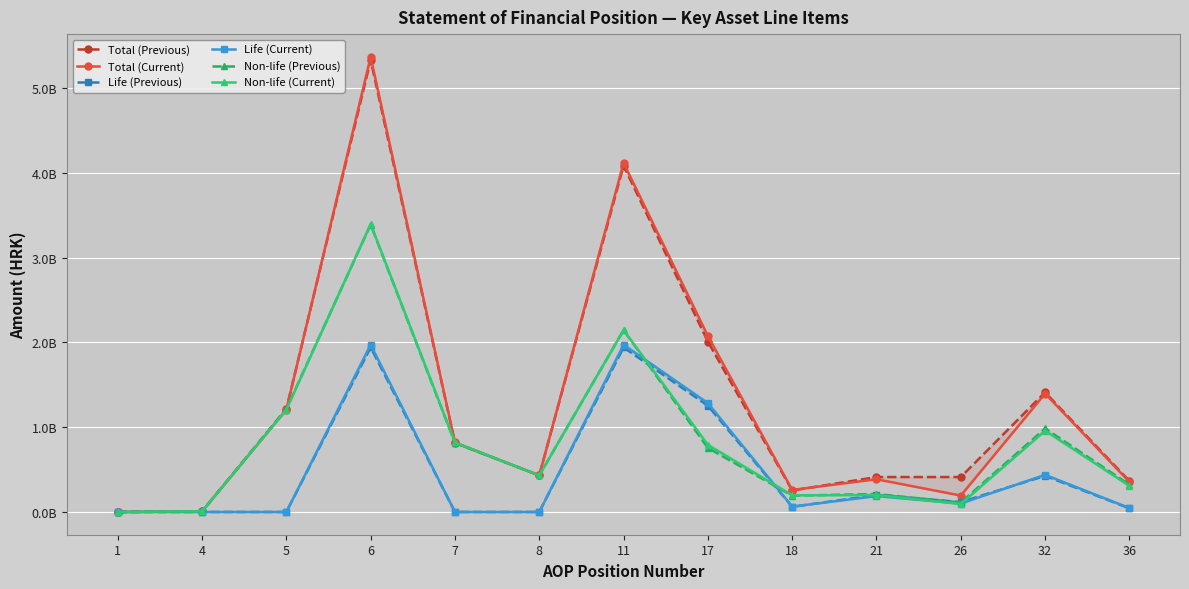

What are all the series names shown in the legend?

Total (Previous), Total (Current), Life (Previous), Life (Current), Non-life (Previous), Non-life (Current)